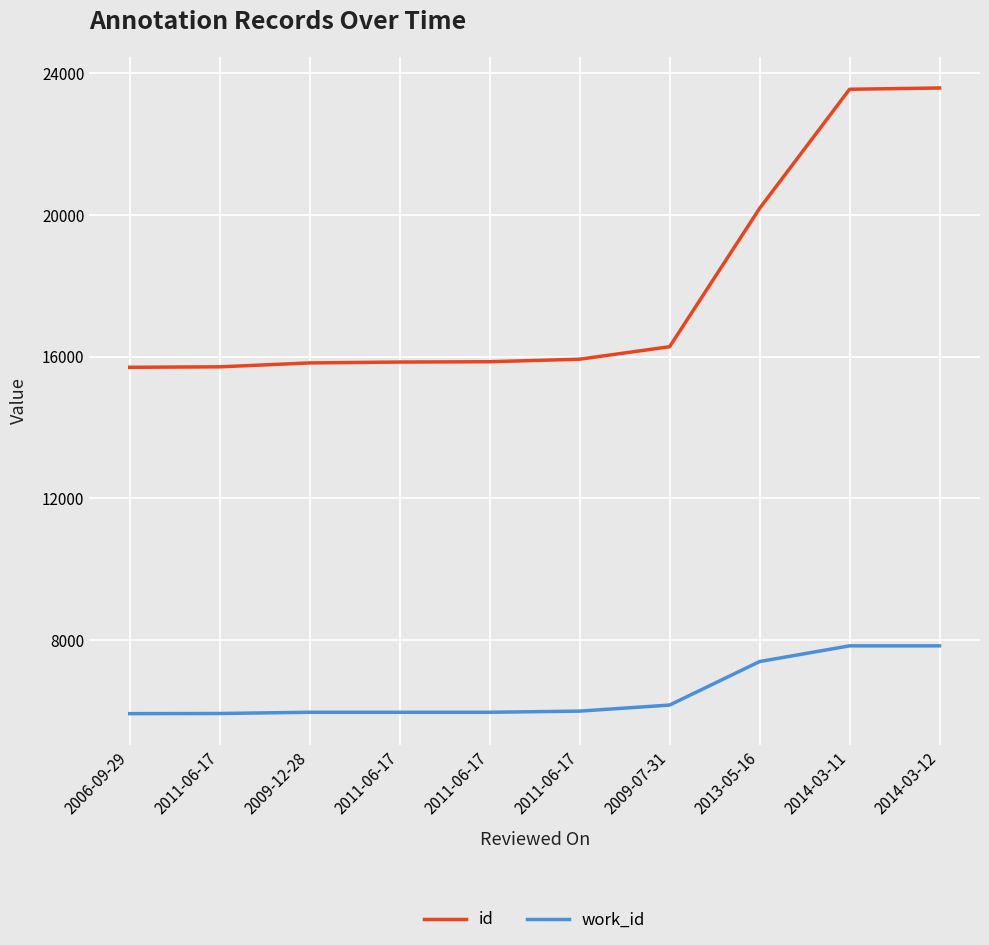

True or false: id has more than 0 interior local peaks.

False